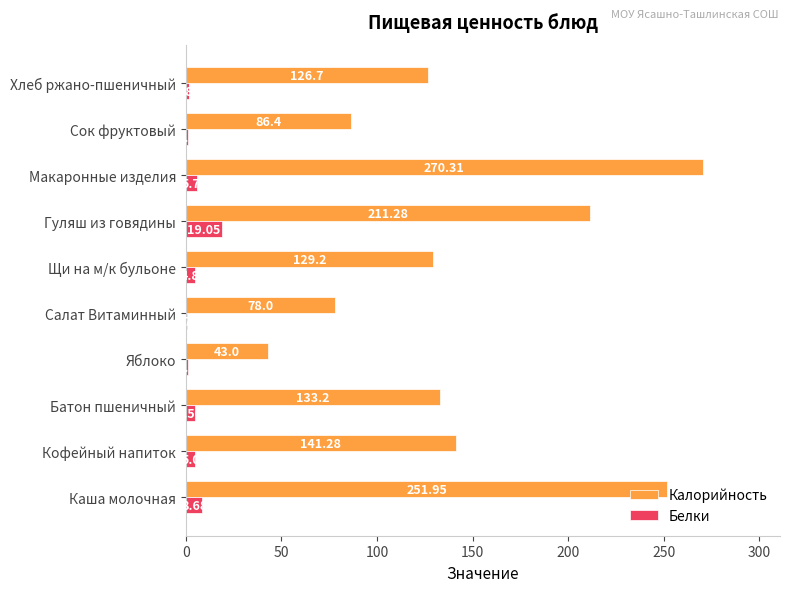

At which category is the sum across all series the highest?

Макаронные изделия